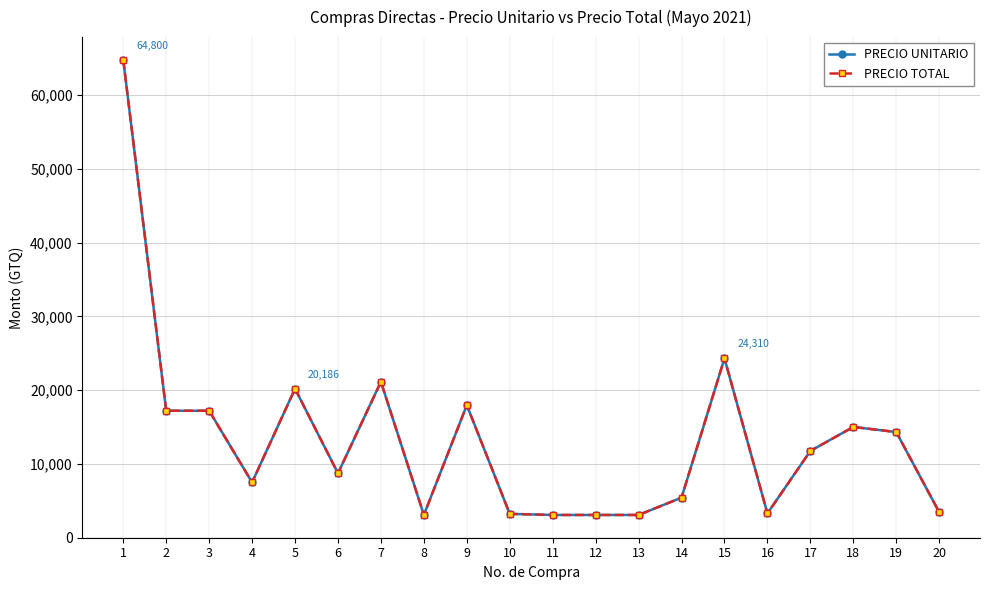

The value of PRECIO TOTAL at 1 is 64800.0. True or false?

True